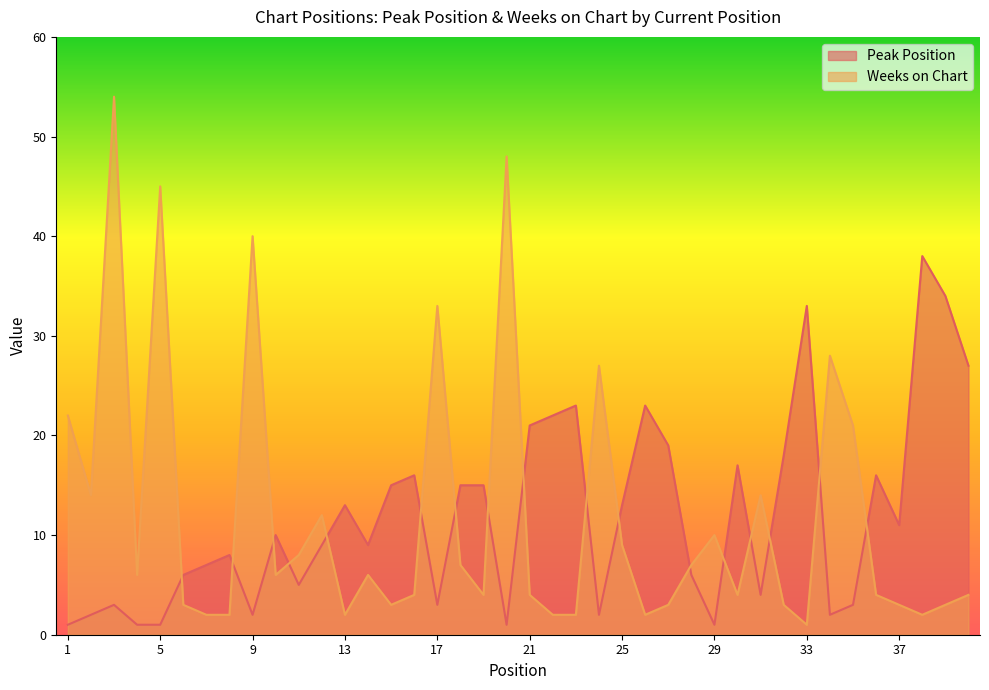

What is the spread (max minus min) of values at 32?

15